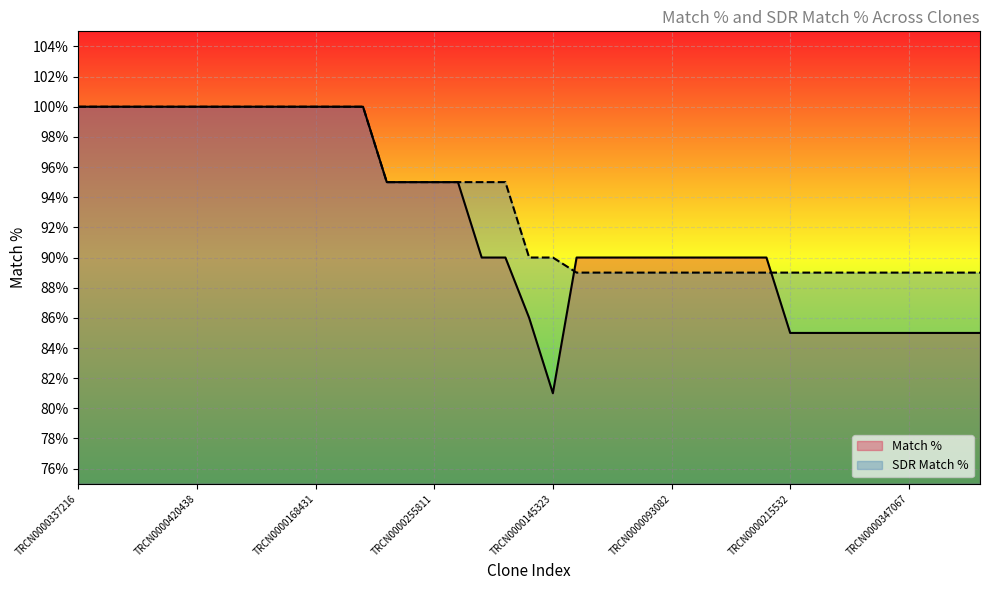

Rank the series at TRCN0000144930 from lowest to highest value.

SDR Match %, Match %